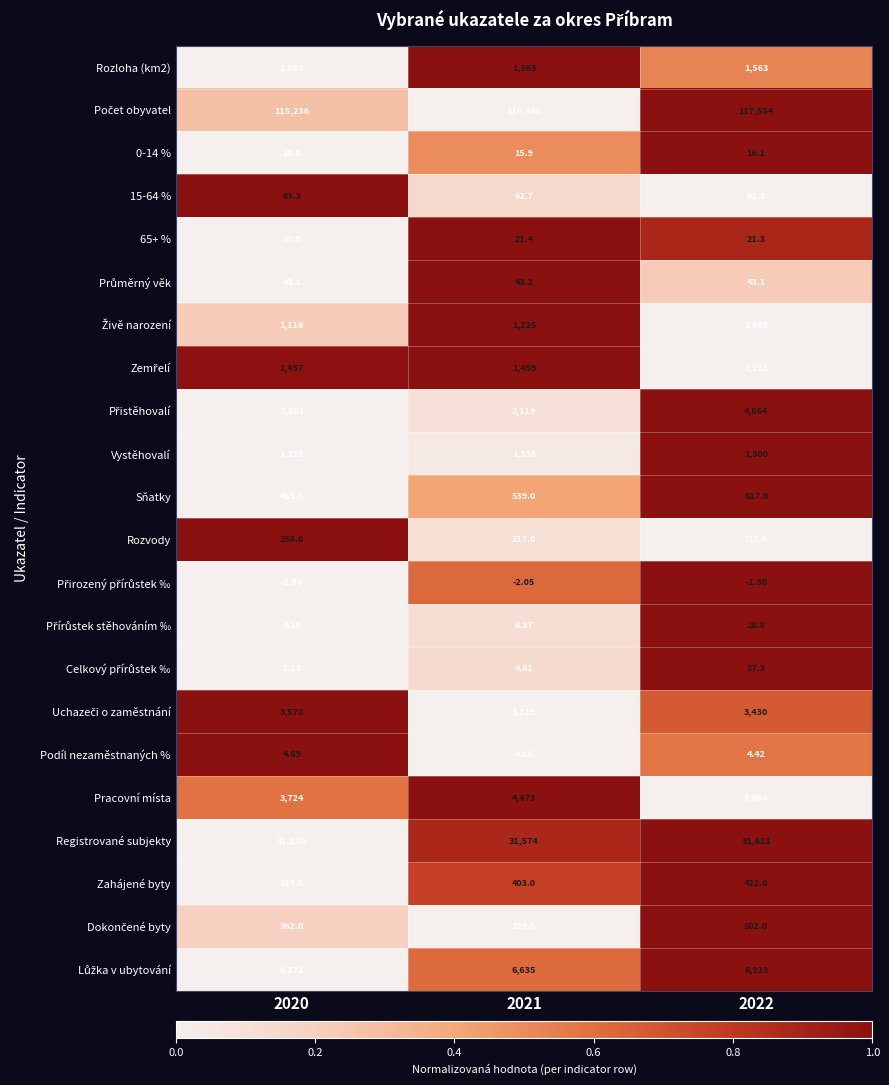

At how many categories does at least one series exceed 0?

3